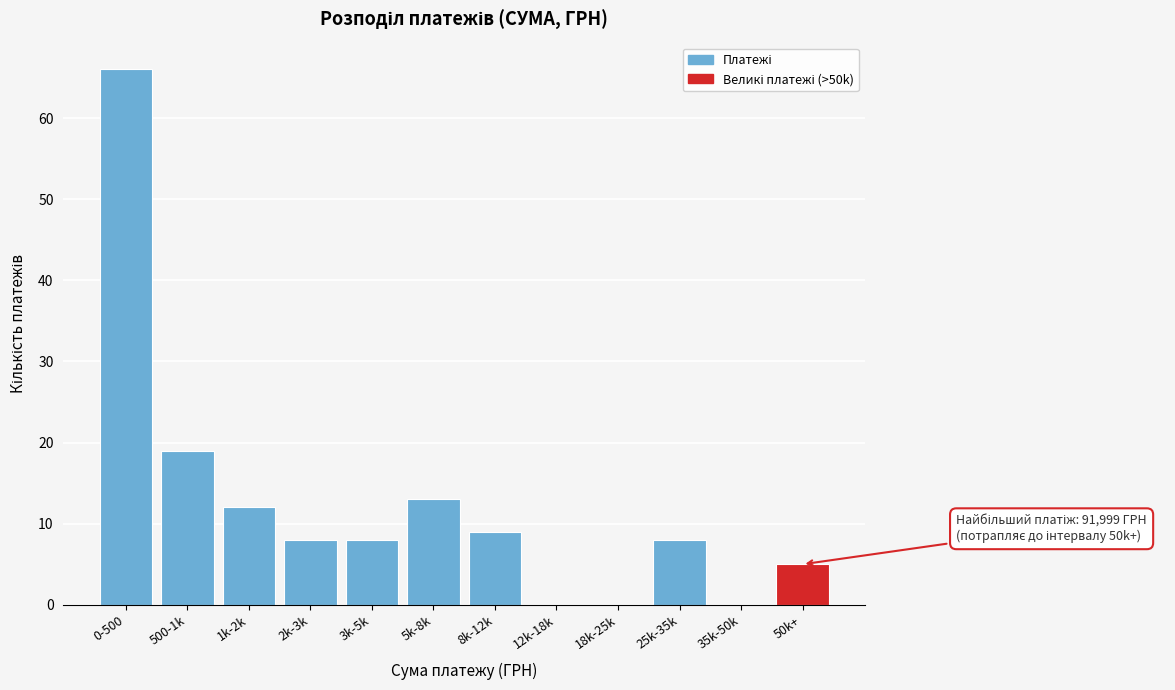

Reading left to right, transcribe all the data shown in this chart.

0-500=66	500-1k=19	1k-2k=12	2k-3k=8	3k-5k=8	5k-8k=13	8k-12k=9	12k-18k=0	18k-25k=0	25k-35k=8	35k-50k=0	50k+=5